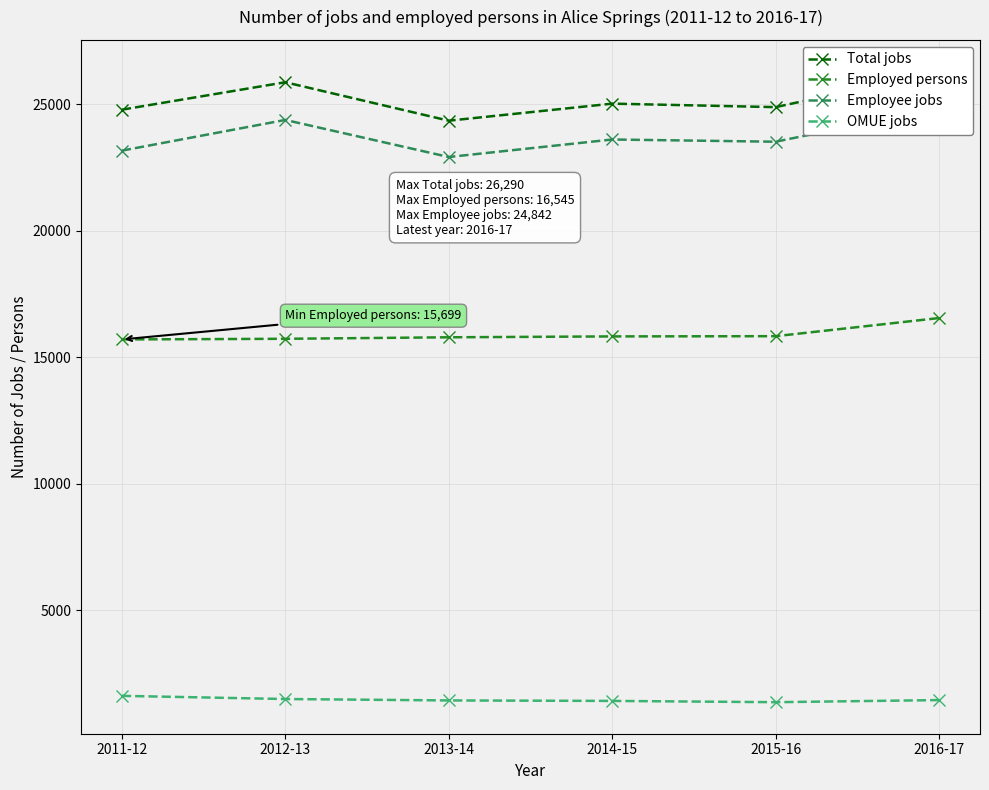

At which label does Total jobs reach its minimum?

2013-14